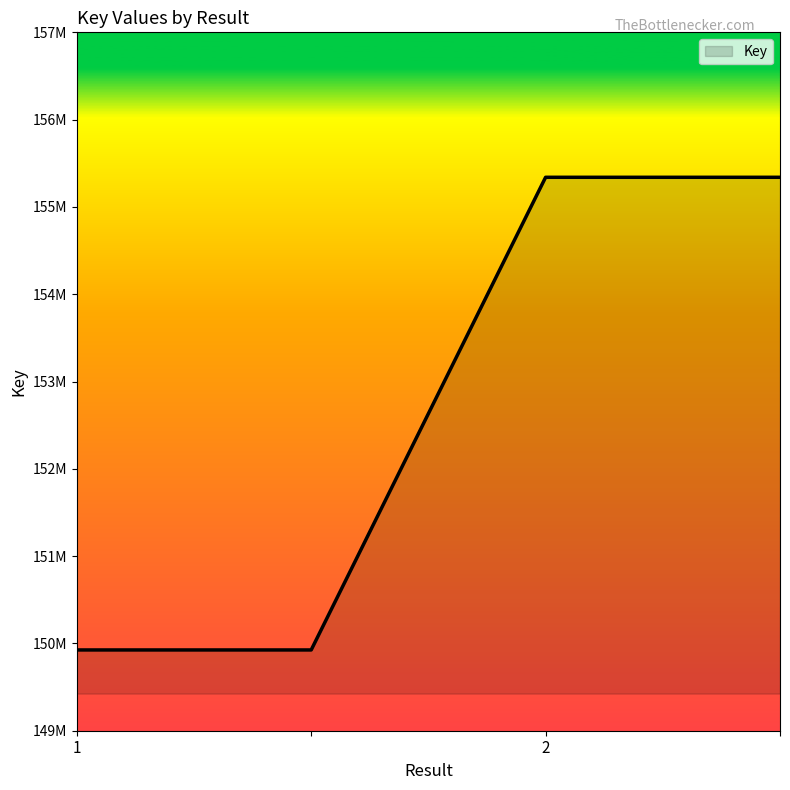

Rank the categories by value from lowest to highest.

1, , 2, 